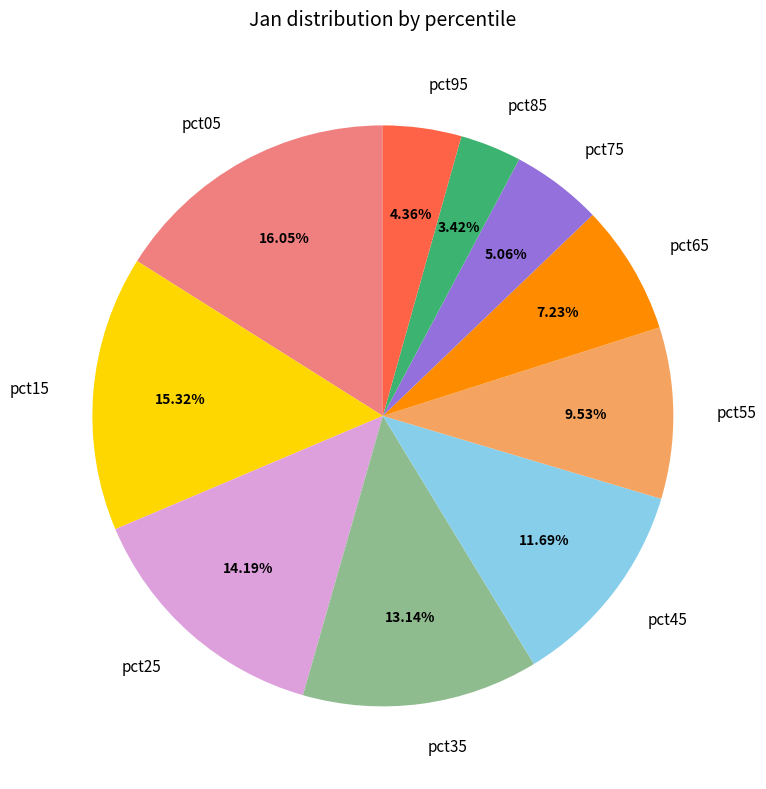

Which category has the biggest portion of the pie?

pct05